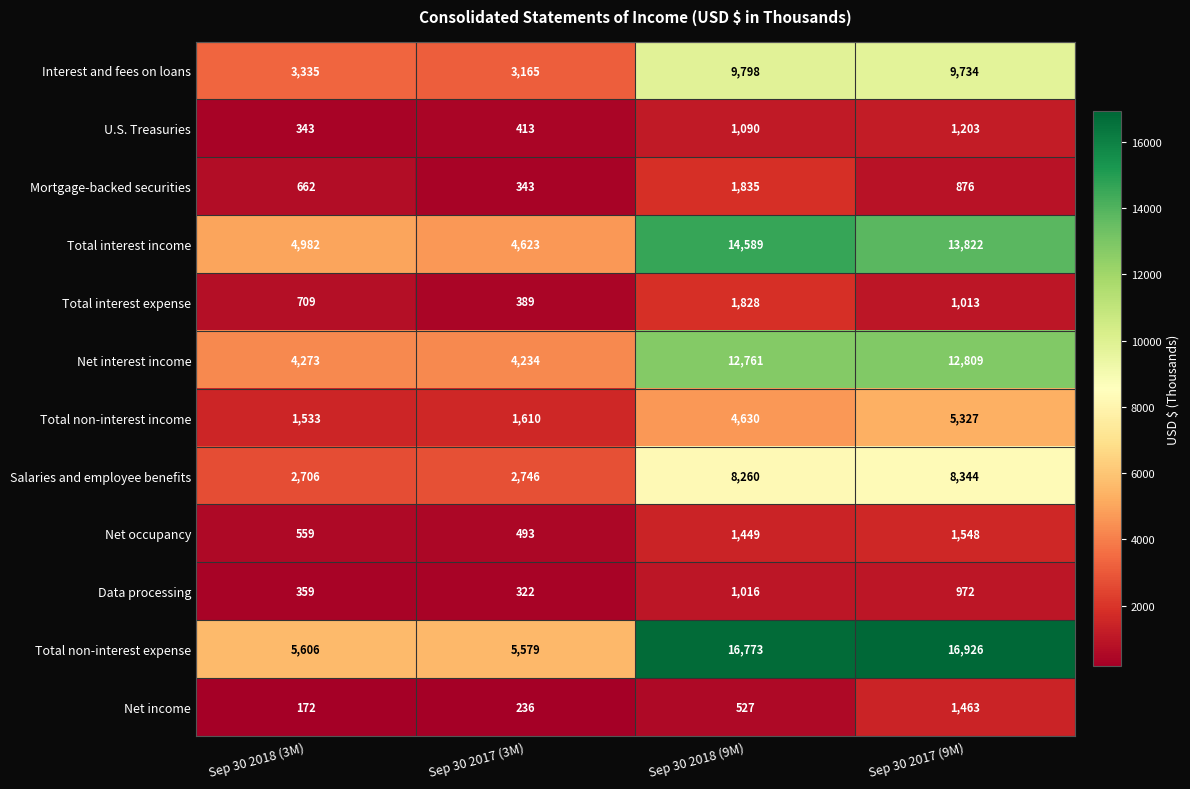

At how many categories does at least one series exceed 13237?

2